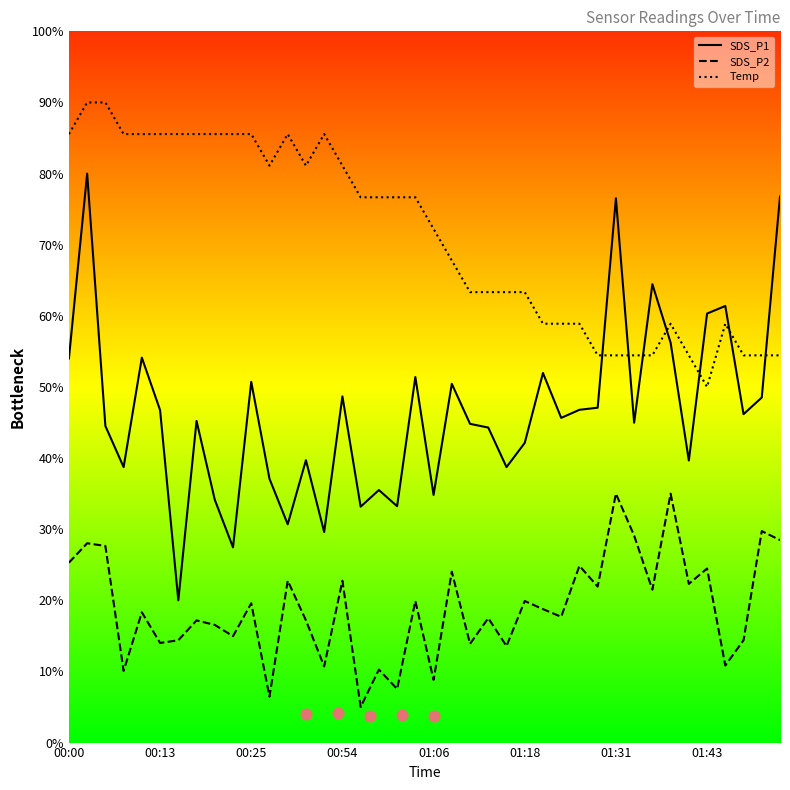

True or false: SDS_P1 has a value of 42.1 at 01:18.

True